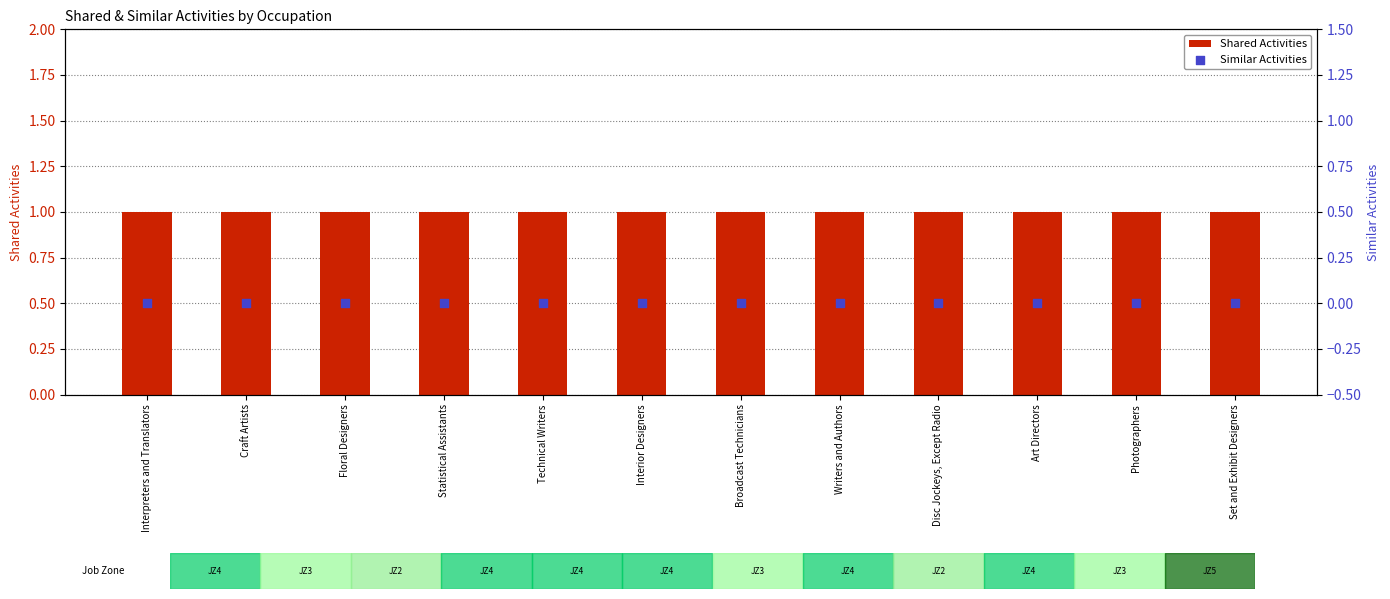

Is the value of Shared Activities at Art Directors greater than the value of Similar Activities at Statistical Assistants?

Yes